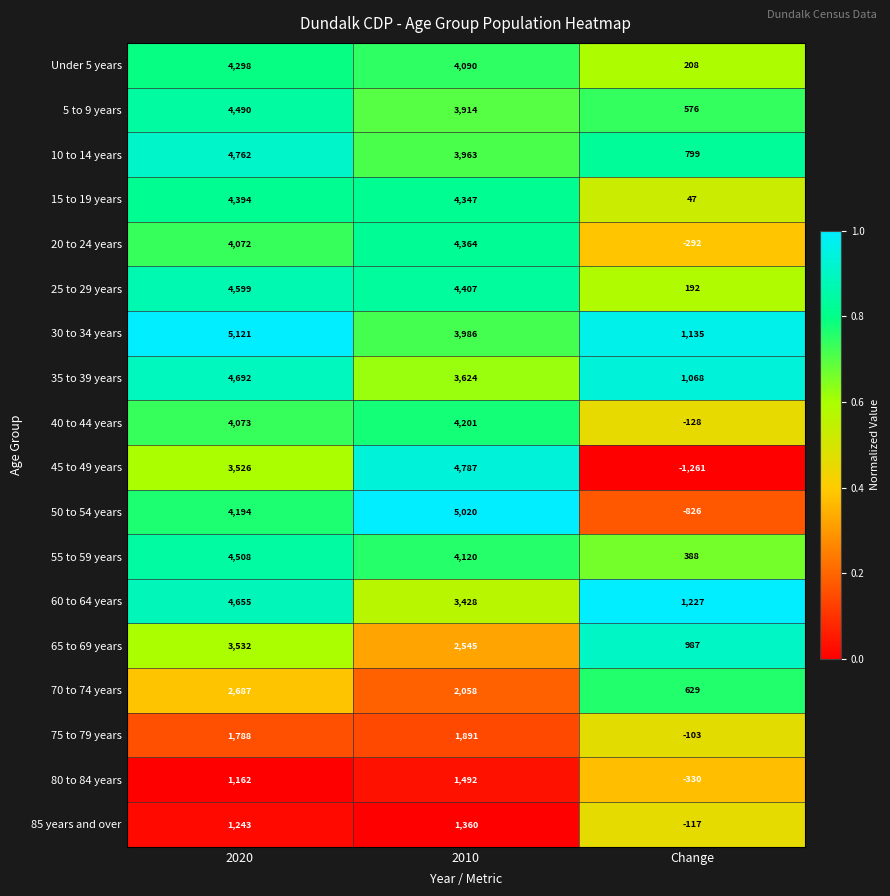

Which category has the highest value in the 70 to 74 years series?

2020